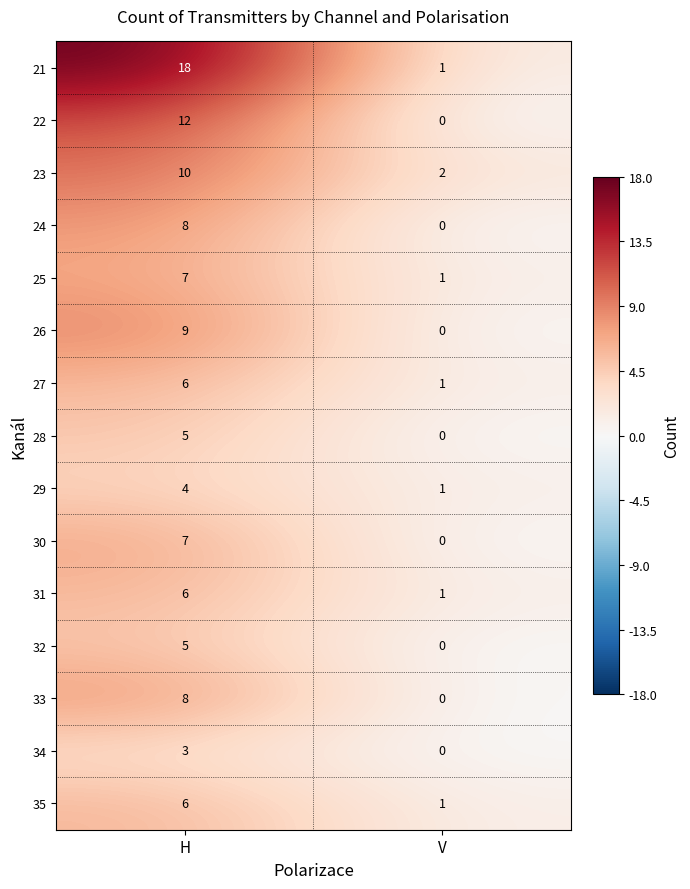

Reading left to right, list all the values displayed in this chart.

21: 18	1
22: 12	0
23: 10	2
24: 8	0
25: 7	1
26: 9	0
27: 6	1
28: 5	0
29: 4	1
30: 7	0
31: 6	1
32: 5	0
33: 8	0
34: 3	0
35: 6	1